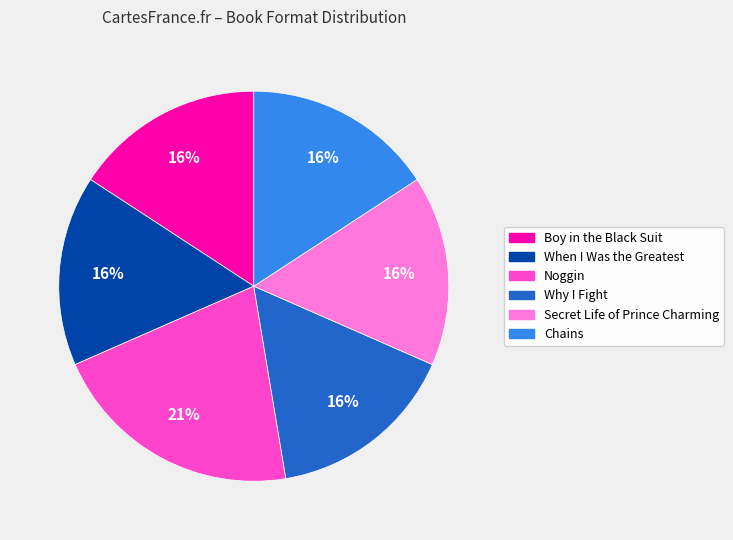

How many segments does this pie chart have?

6